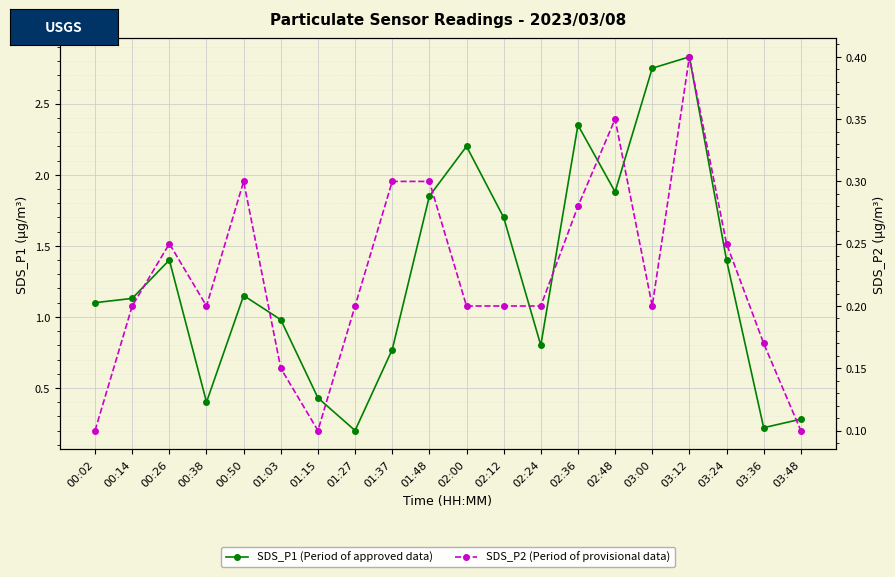

What is the label of the 13th point from the right?

01:27